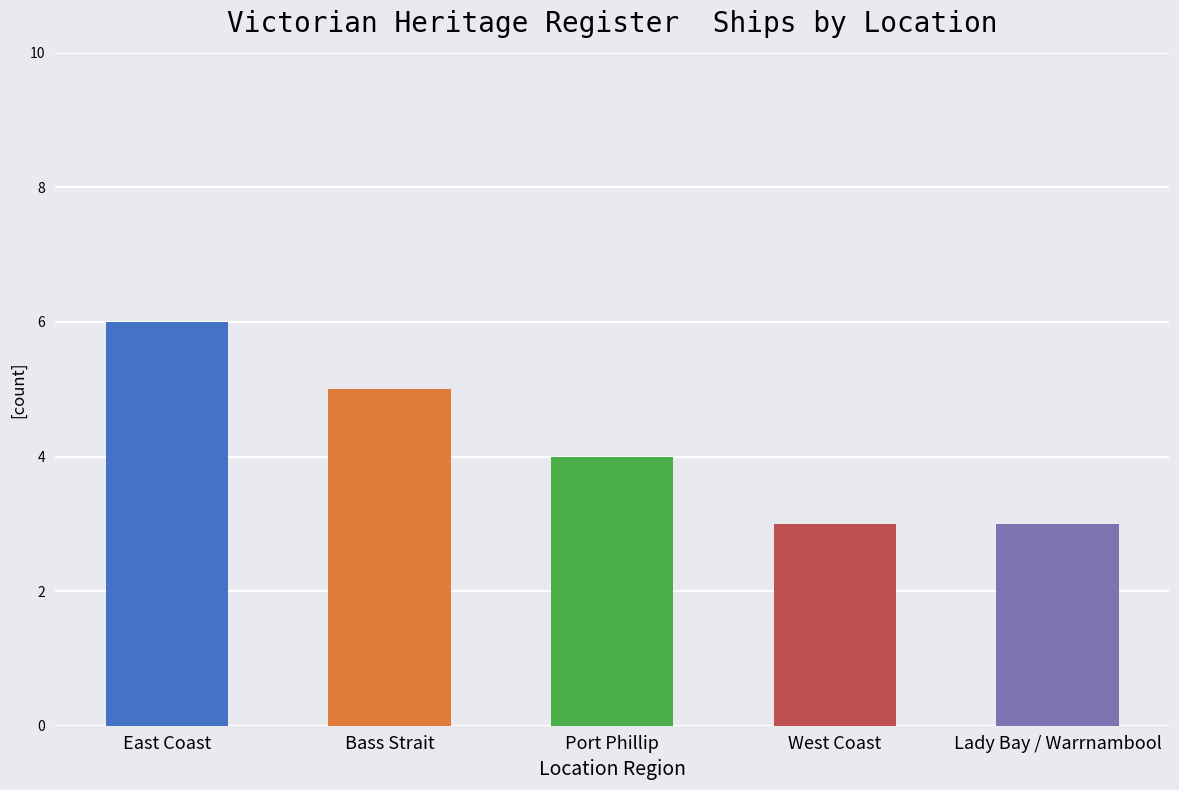

Is it true that the value at East Coast is 10?

False